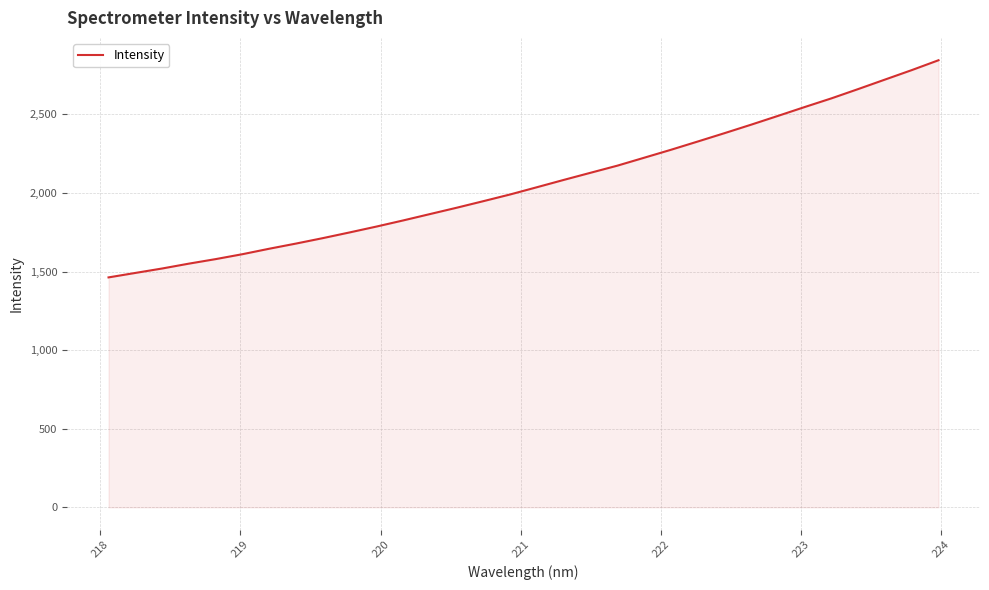

How many lines are shown in the chart?

1